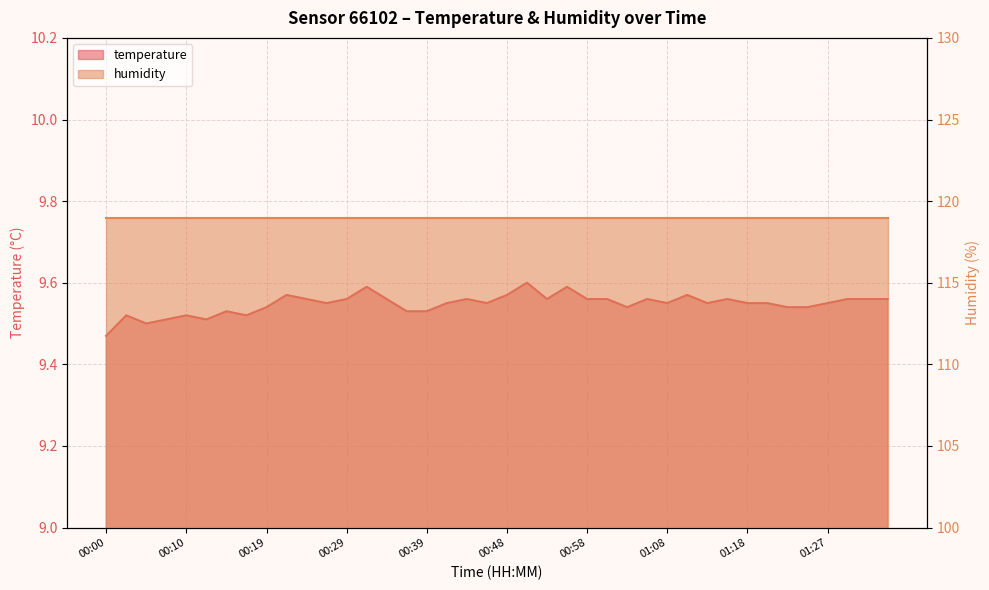

What is the average value?

9.5